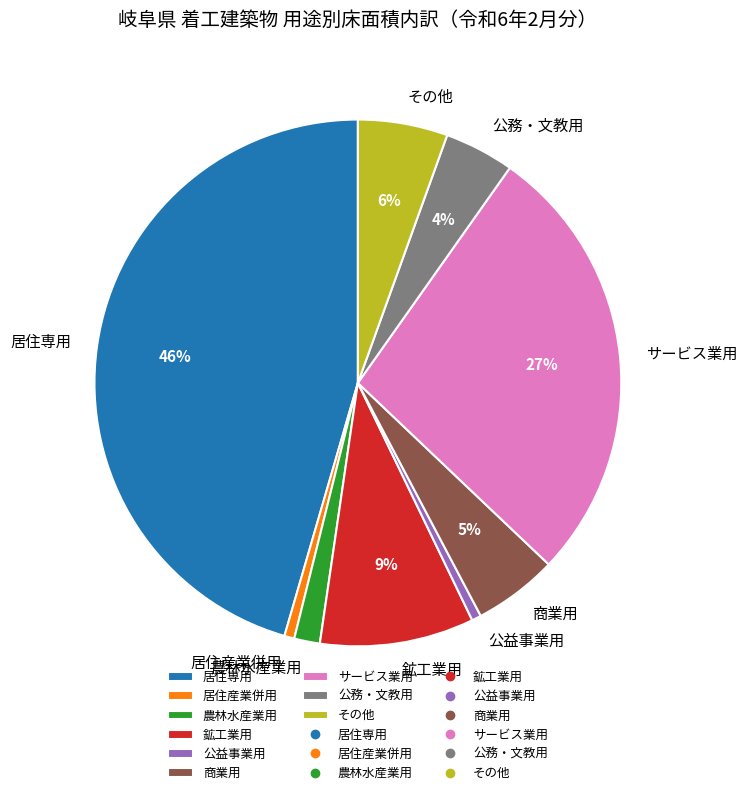

Is 公務・文教用 the majority of the pie?

No